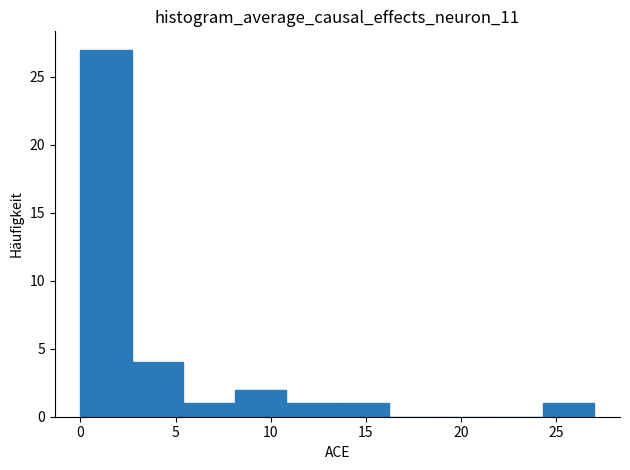

Reading left to right, transcribe this chart: for each bar, give the range it covers on the x-axis and its height. Neither the bar edges nor the heights are printed on the chart, so give them approximately, as read against the axes.

0.0 to 2.7: 27
2.7 to 5.4: 4
5.4 to 8.1: 1
8.1 to 10.8: 2
10.8 to 13.5: 1
13.5 to 16.2: 1
16.2 to 18.9: 0
18.9 to 21.6: 0
21.6 to 24.3: 0
24.3 to 27.0: 1